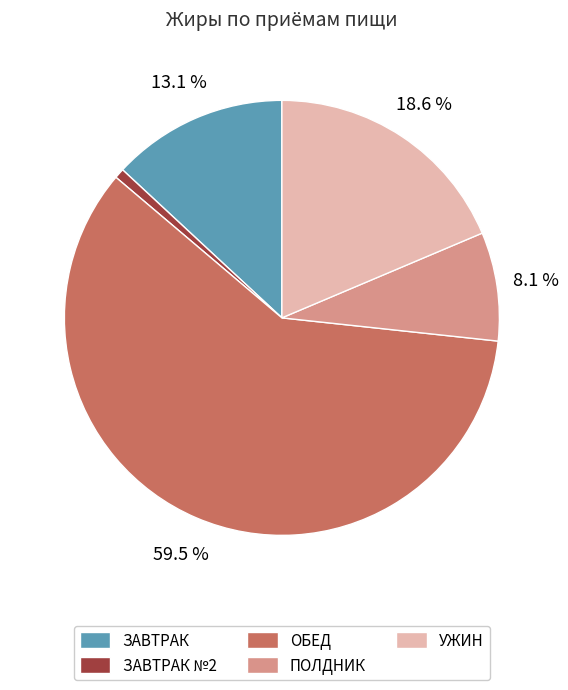

Is УЖИН the majority of the pie?

No